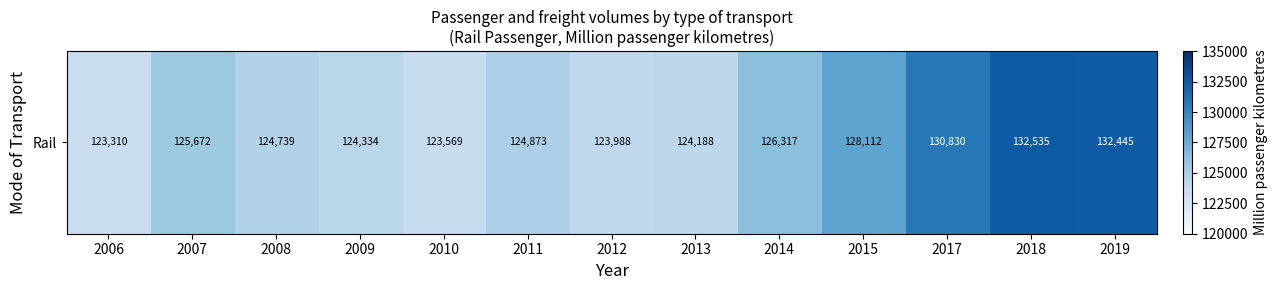

True or false: the data shows 64863 at 2017.

False